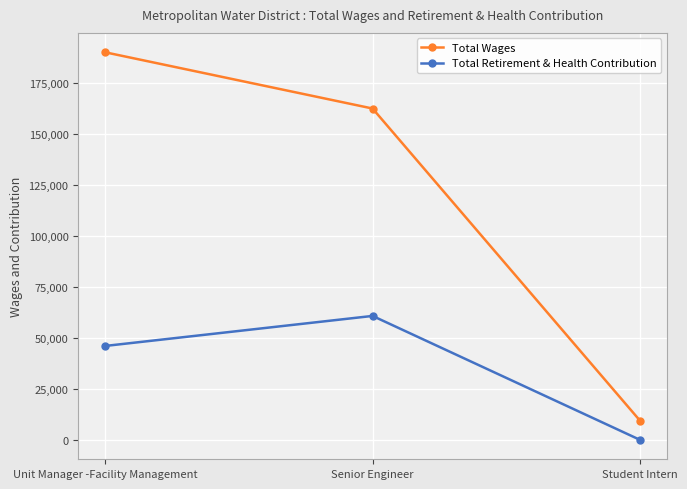

Between Senior Engineer and Student Intern, which series saw the biggest shift?

Total Wages